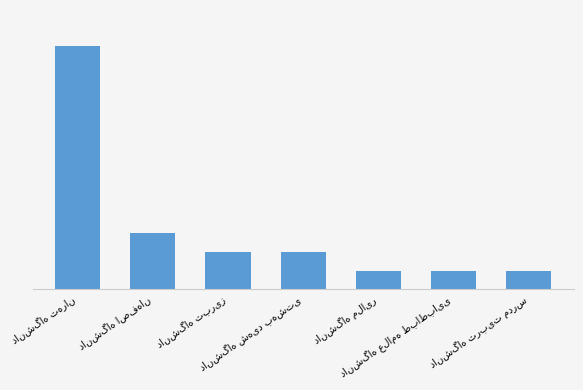

What position from the right is دانشگاه اصفهان?

6